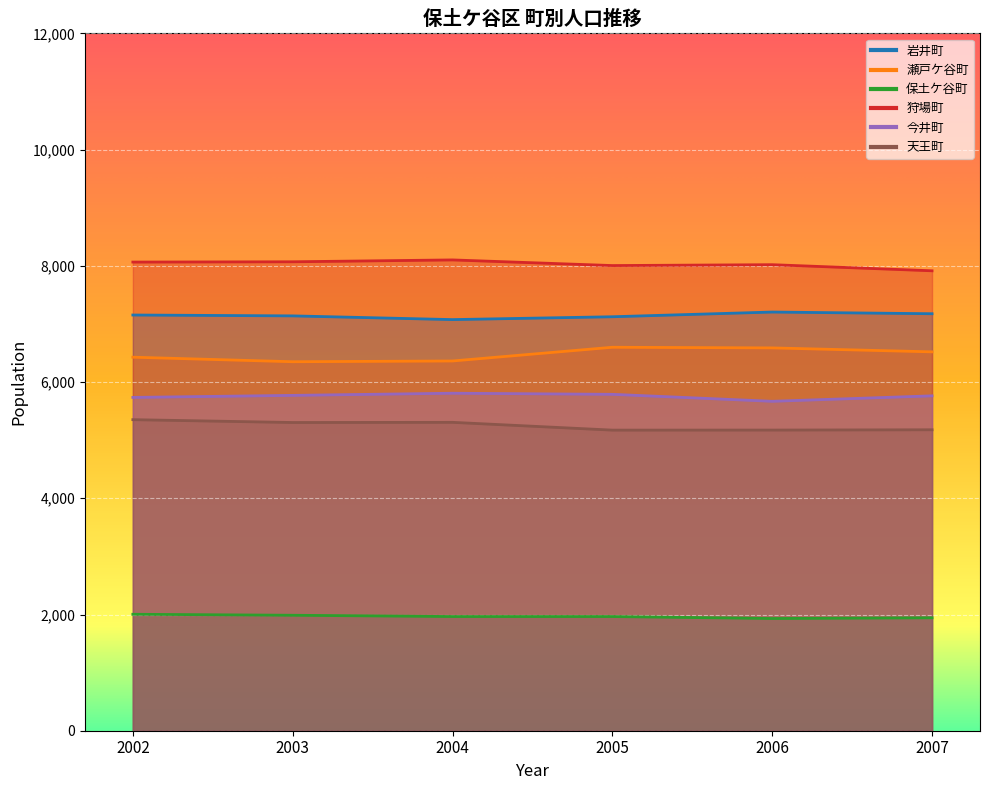

List the series in order of their peak value, lowest first.

保土ケ谷町, 天王町, 今井町, 瀬戸ケ谷町, 岩井町, 狩場町